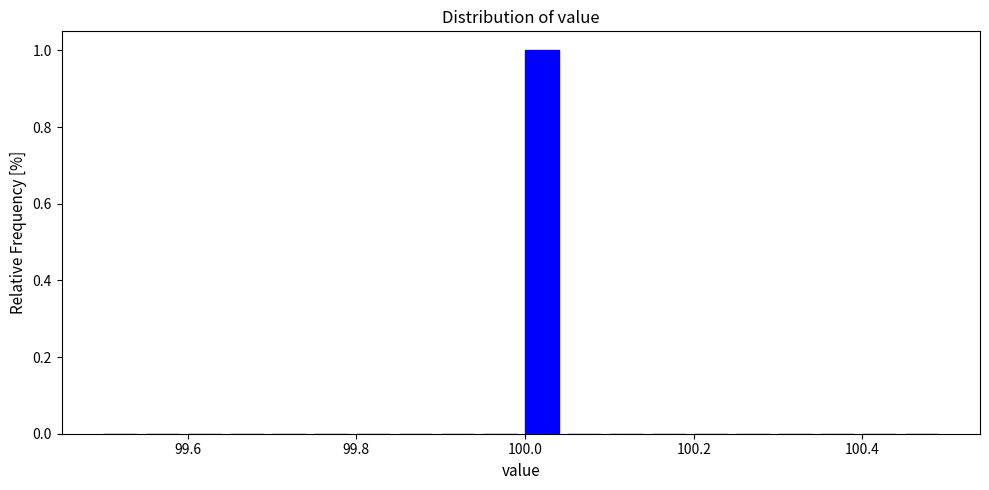

Around what value on the x-axis is the tallest bar? Give the approximate position of its centre, as read against the axis.

100.02